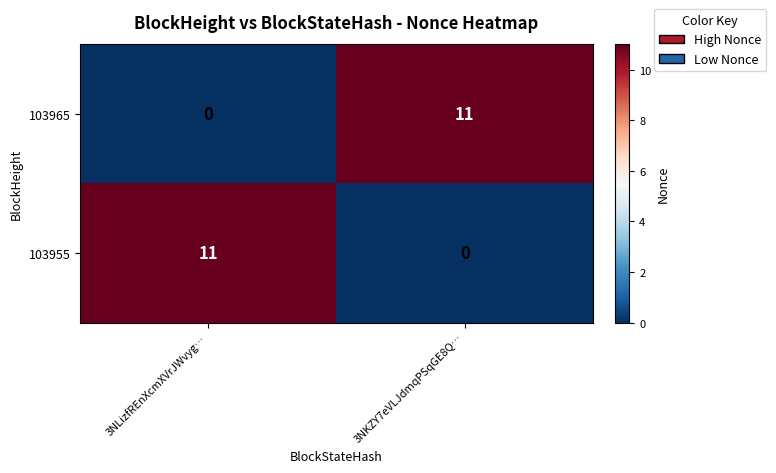

Rank the series at 3NLizfREnXcmXVrJWvyg… from lowest to highest value.

103965, 103955